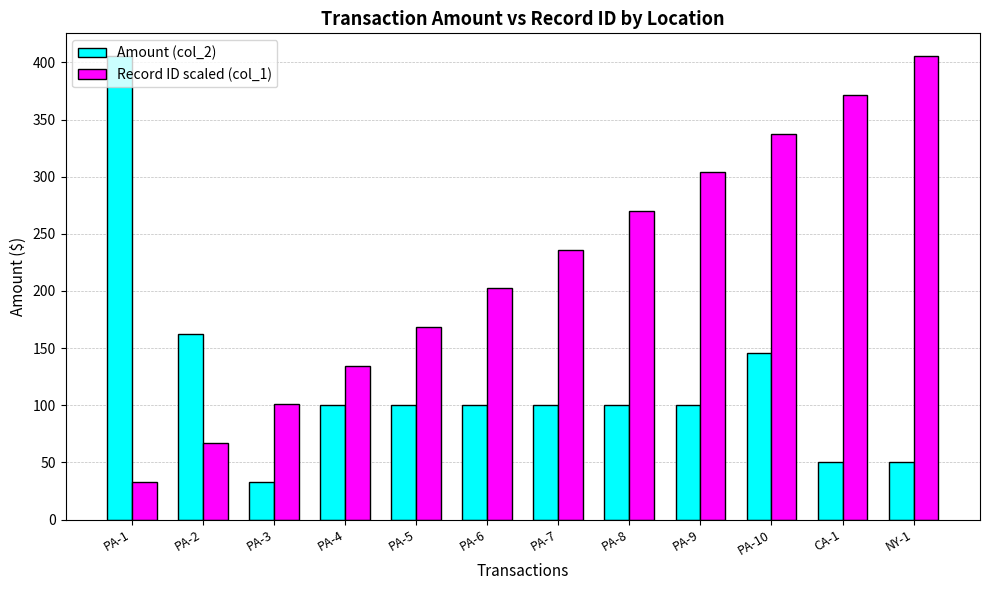

Is it true that Record ID scaled (col_1) equals 337.5 at PA-10?

True